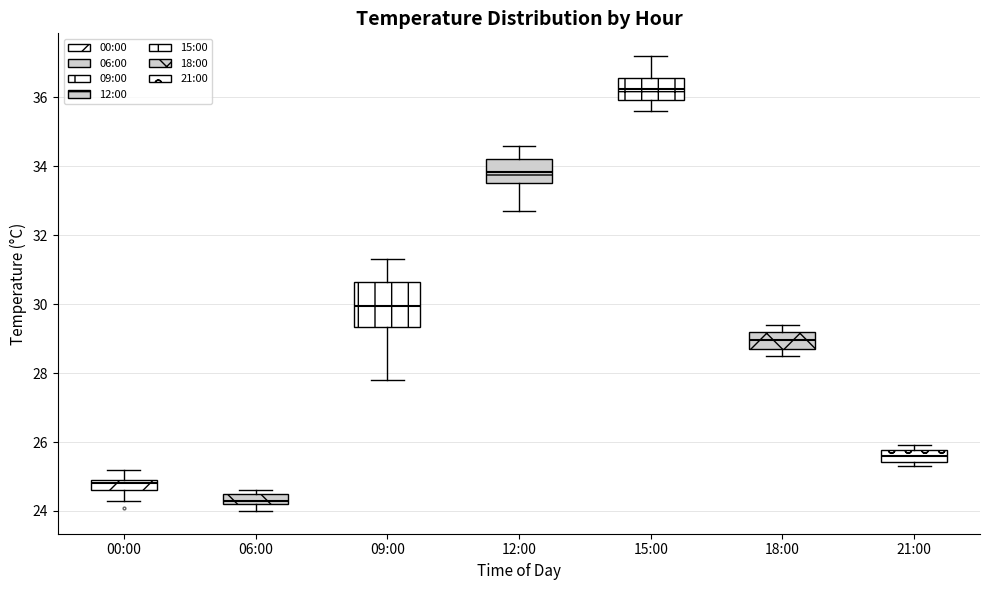

Which box's median line is the highest?

15:00